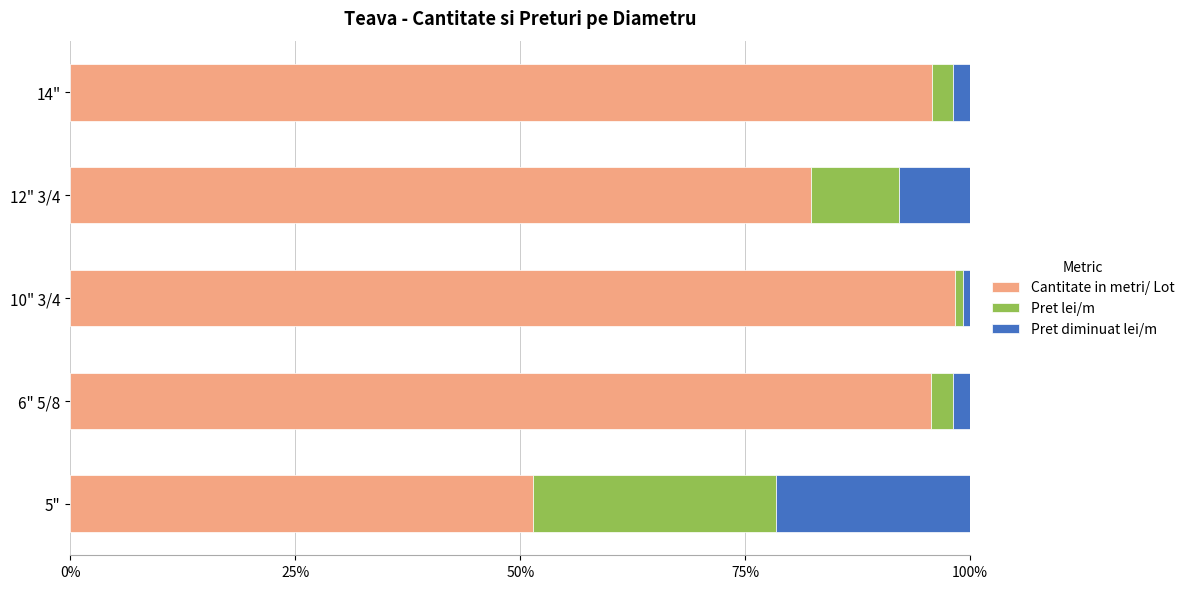

What is the difference between the maximum and minimum values in the Cantitate in metri/ Lot series?

46.9